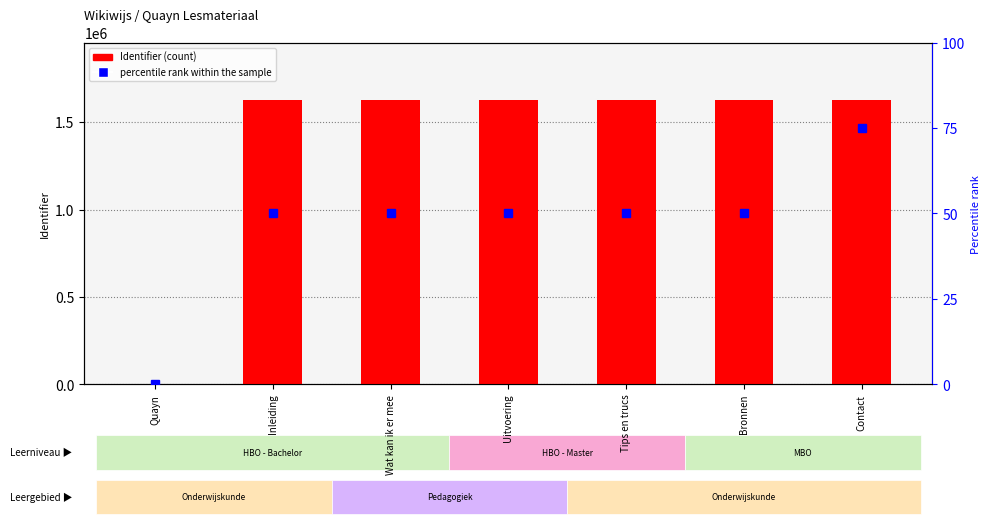

What is the label of the 5th bar from the left?

Tips en trucs